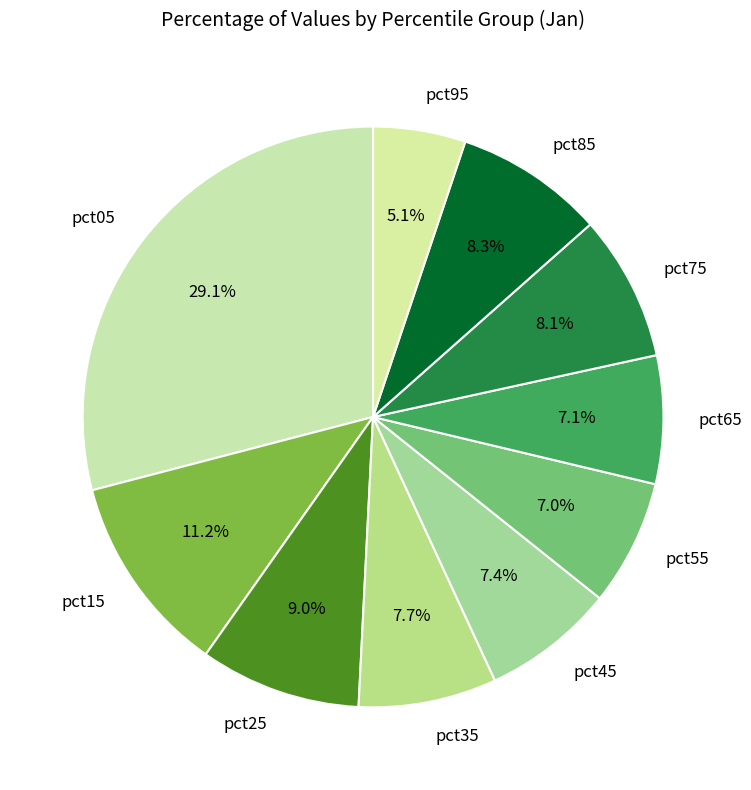

Does pct35 account for over 50% of the chart?

No